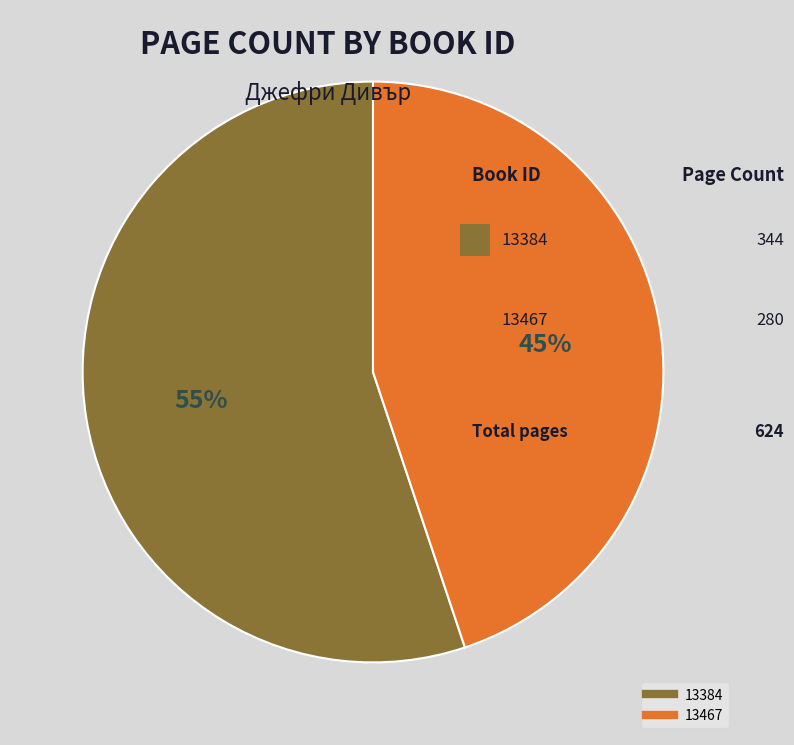

To the nearest percent, what portion does 13467 represent?

45%